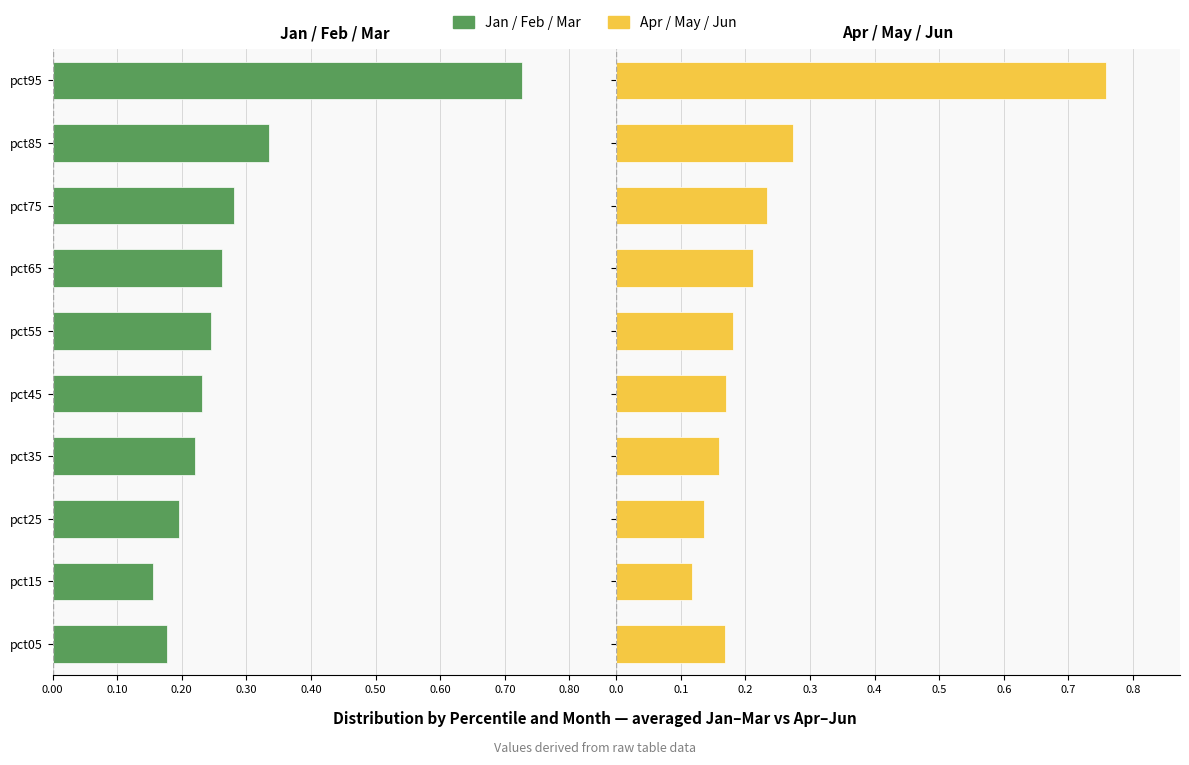

Rank the series by their maximum value, from highest to lowest.

Apr/May/Jun, Jan/Feb/Mar